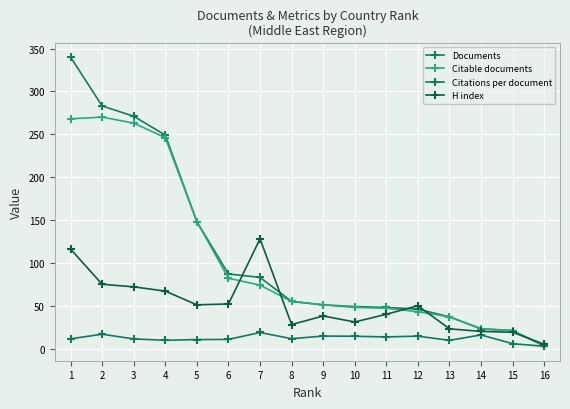

True or false: Citations per document has a value of 11.5 at 8.

True